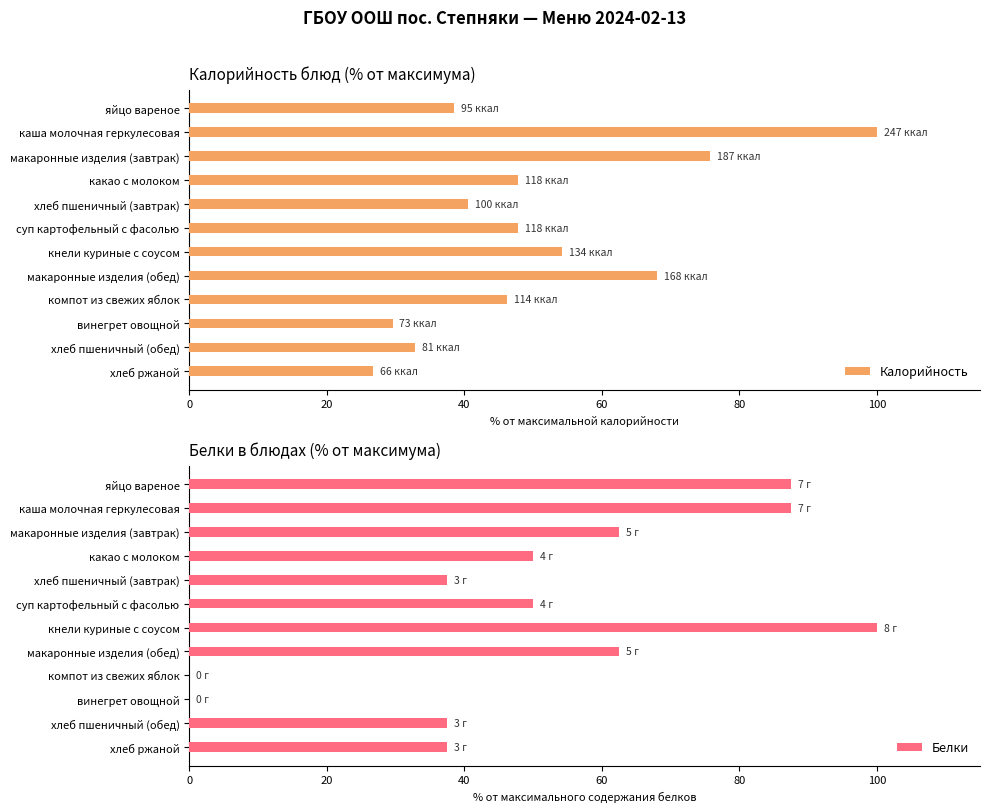

What is the average value of the Калорийность series?

50.6